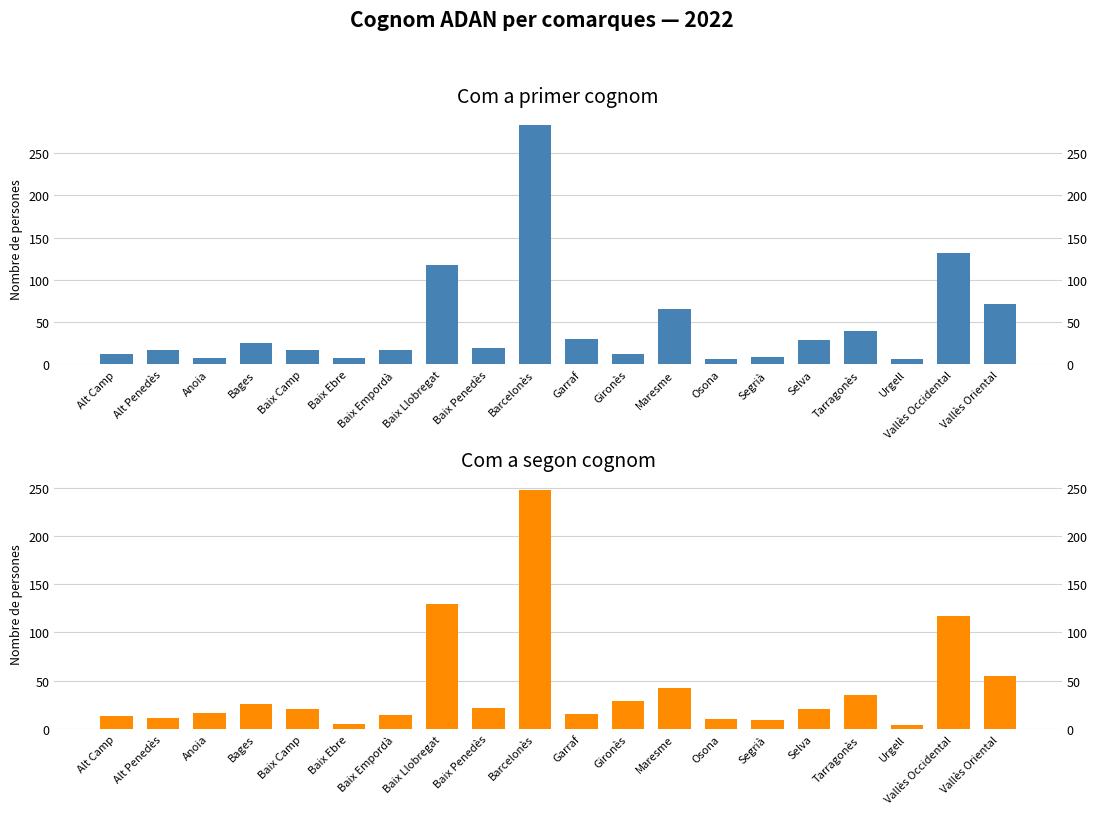

List the series in order of their peak value, lowest first.

Segon cognom, Primer cognom